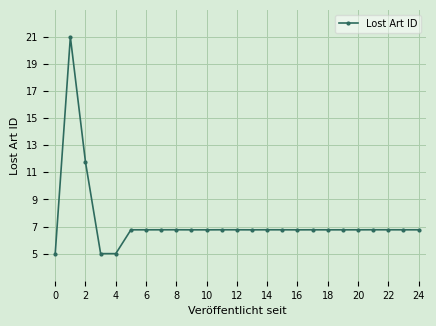

What is the sum of all values?

183.0